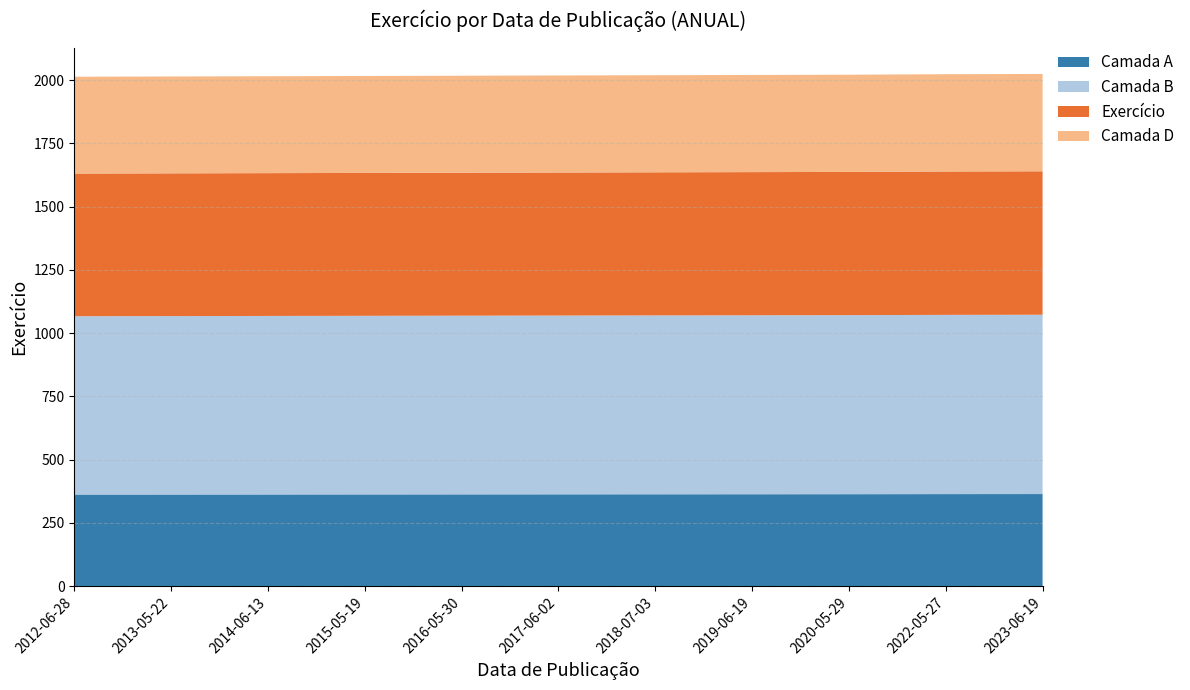

What is the lowest value of the Camada A series?

362.3